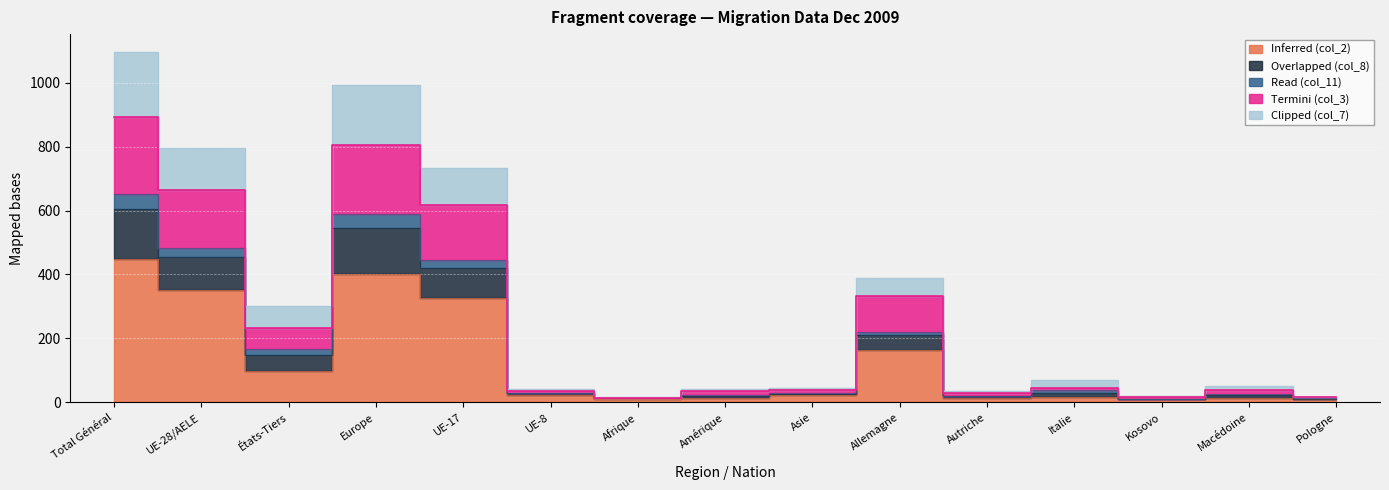

In Clipped (col_7), how many points are higher than both neighbors (excluding endpoints)?

4